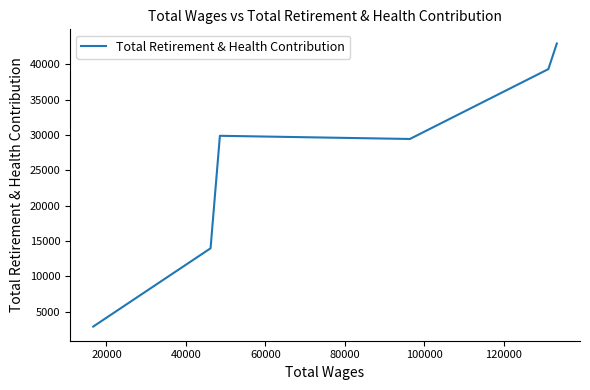

What is the minimum value shown in the chart?

2908